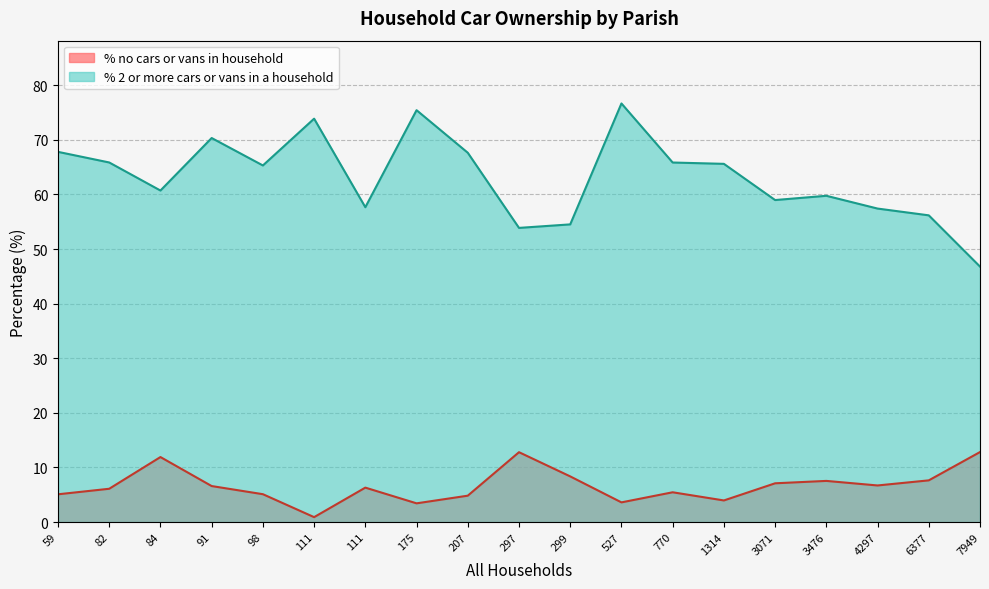

At how many categories does at least one series exceed 20?

19